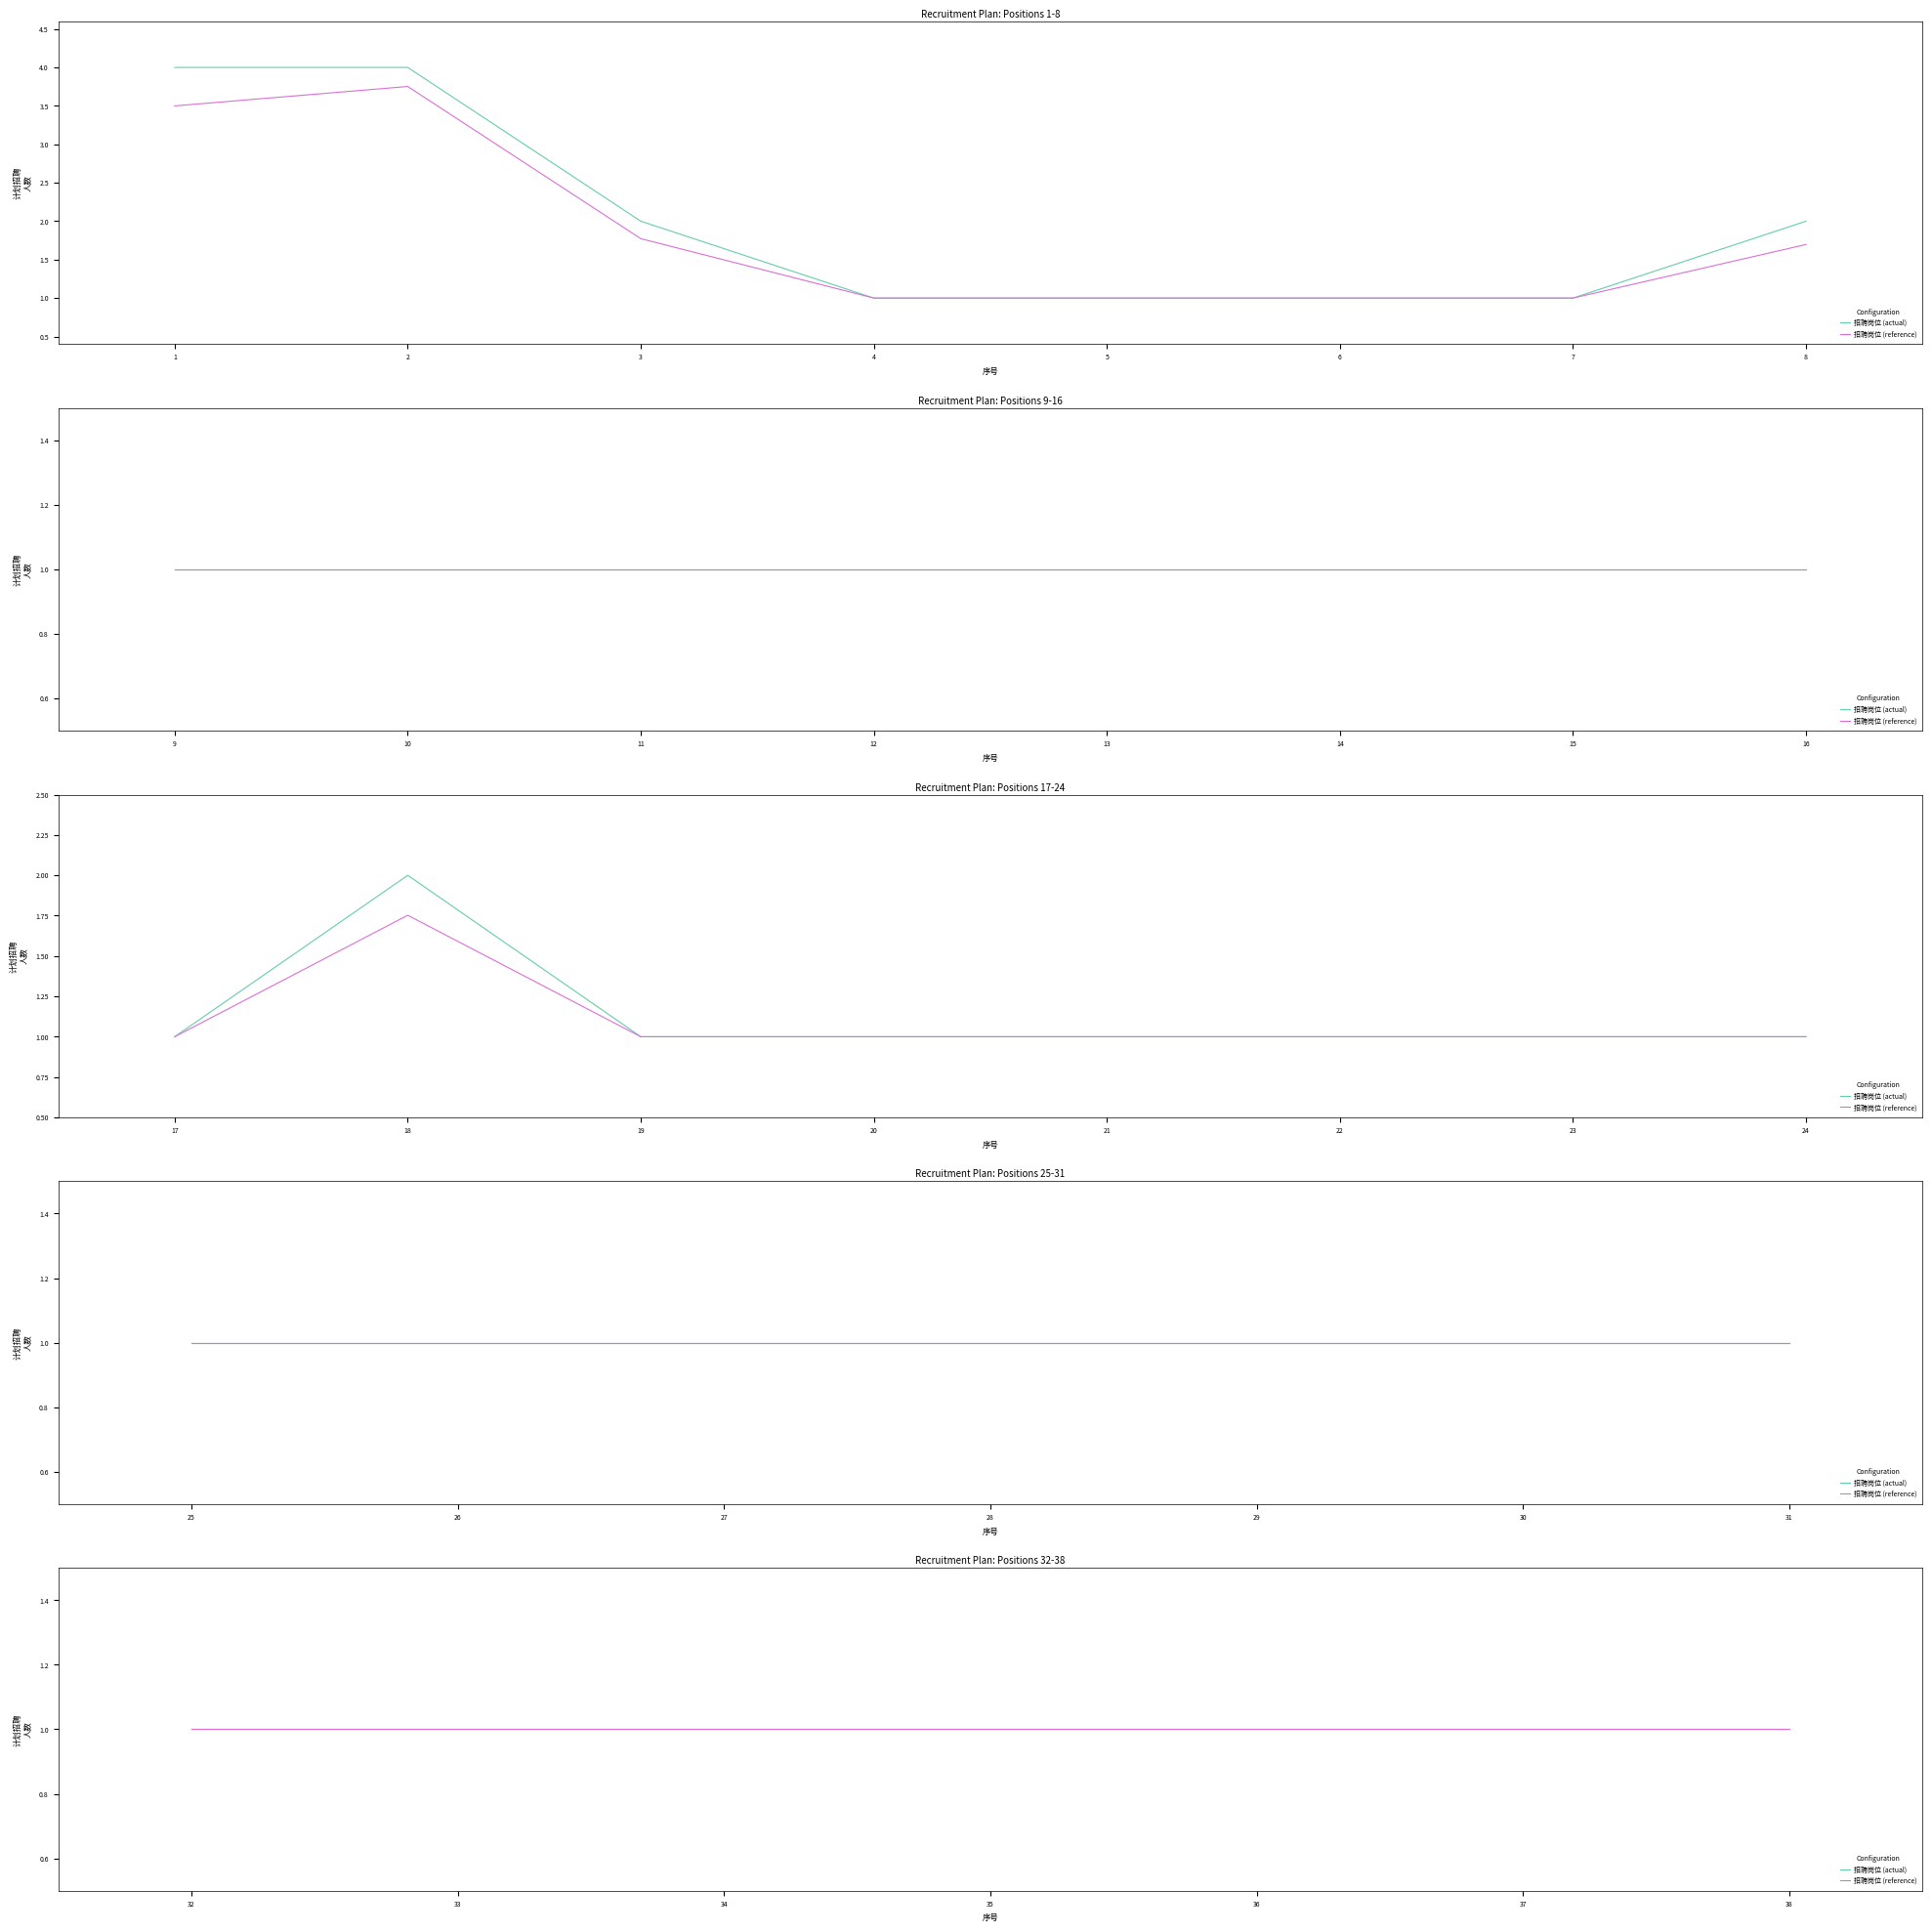

List the labels in order of value, smallest first.

4, 5, 6, 7, 9, 10, 11, 12, 13, 14, 15, 16, 17, 19, 20, 21, 22, 23, 24, 25, 26, 27, 28, 29, 30, 31, 32, 33, 34, 35, 36, 37, 38, 3, 8, 18, 1, 2